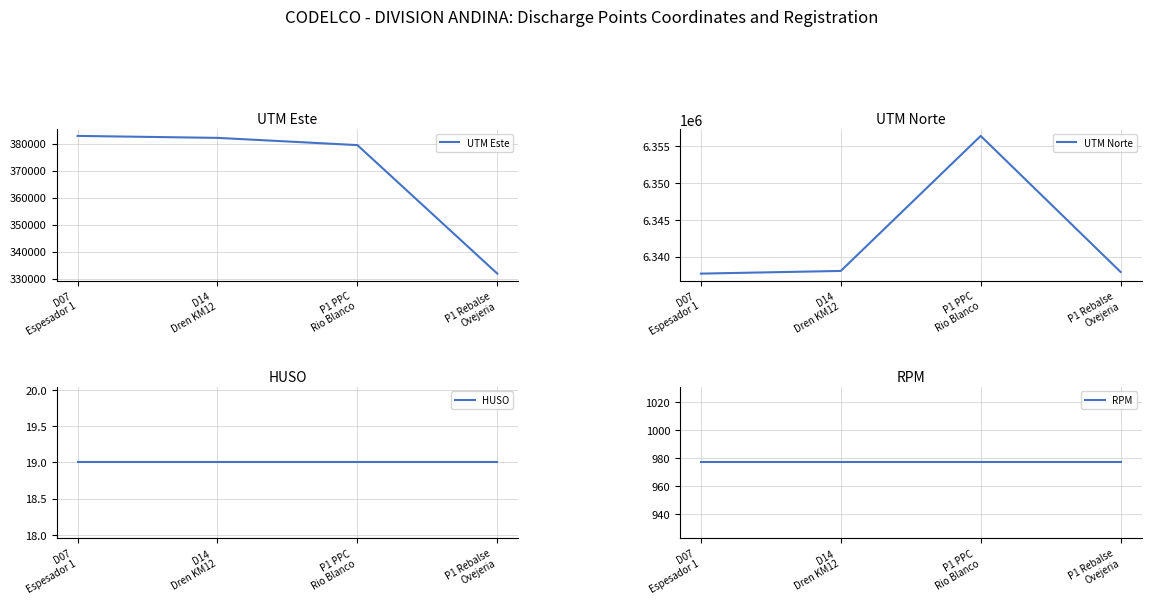

True or false: HUSO has a value of 11 at D14
Dren KM12.

False